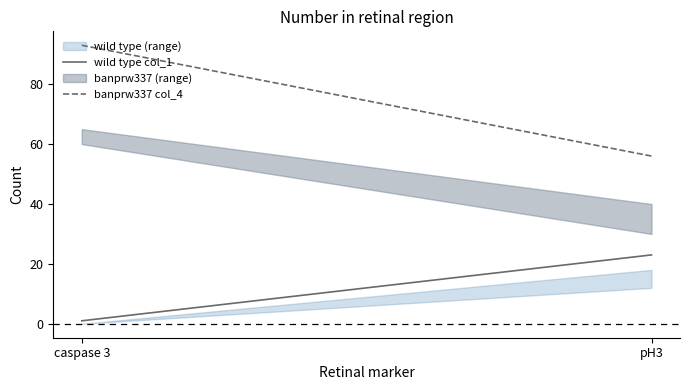

At how many categories does at least one series exceed 13?

2